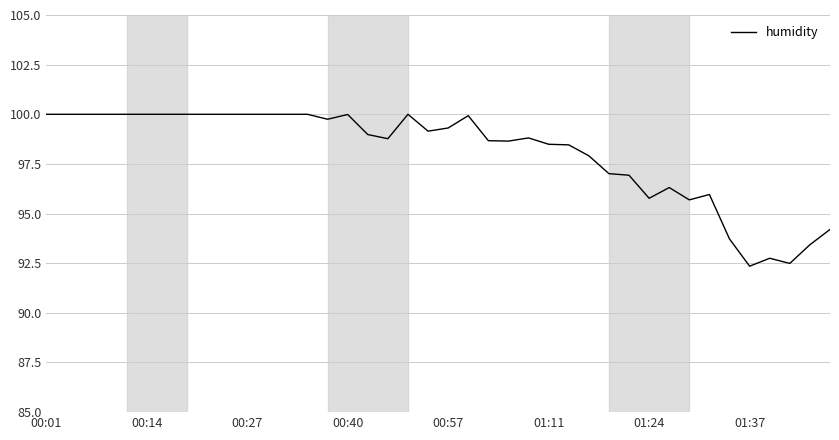

What is the maximum value shown in the chart?

100.0